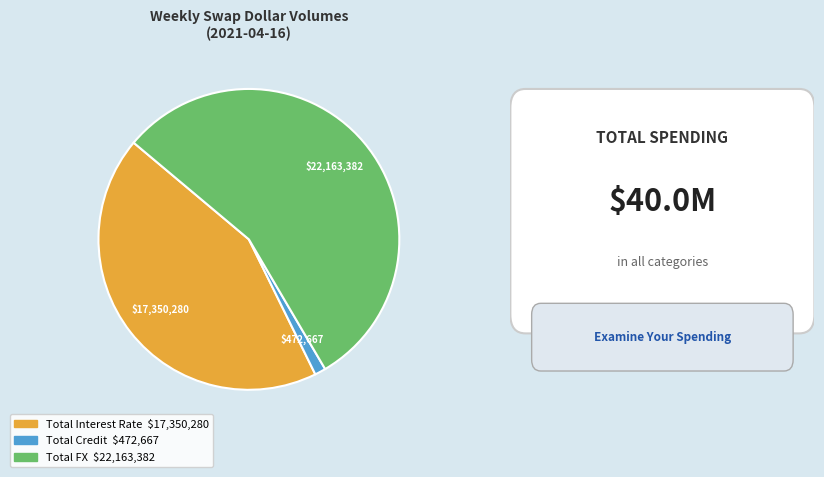

What is the largest slice in the pie chart?

Total FX